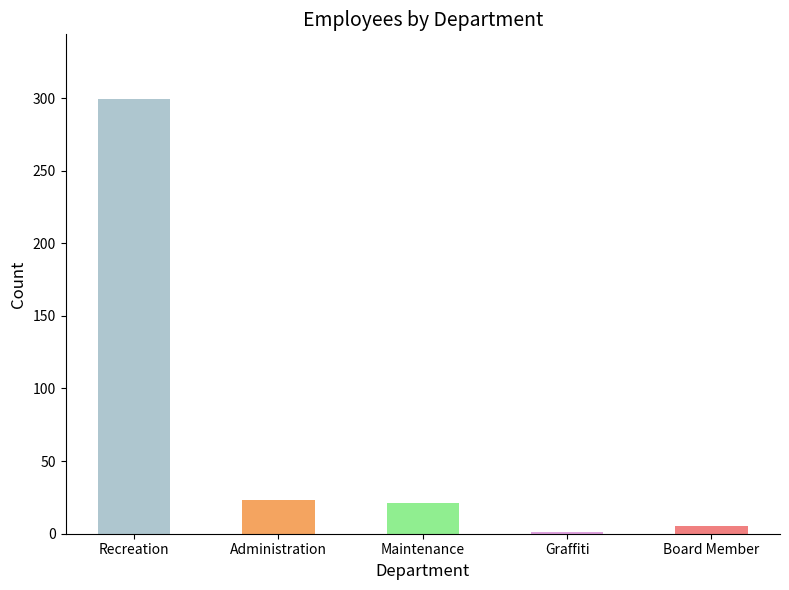

What is the sum of all values?

349